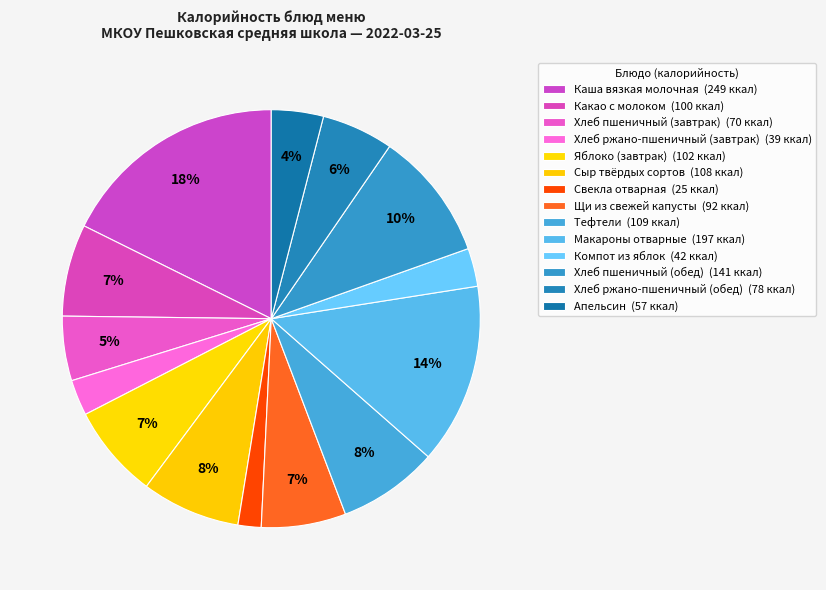

To the nearest percent, what is the combined percentage of Яблоко (завтрак) and Макароны отварные?

21%